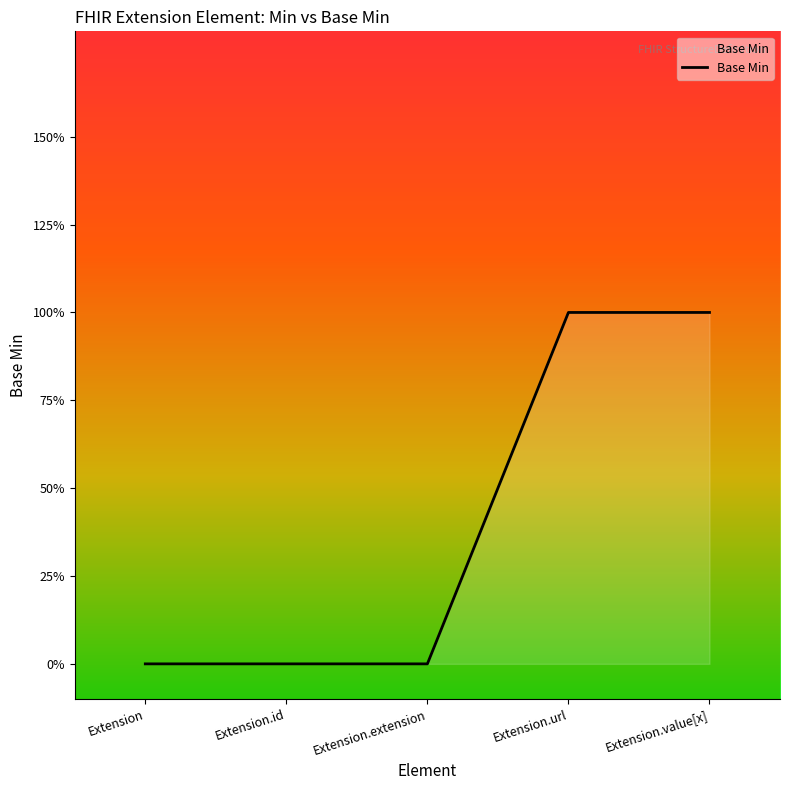

At which category does the chart reach its peak across all series?

Extension.url